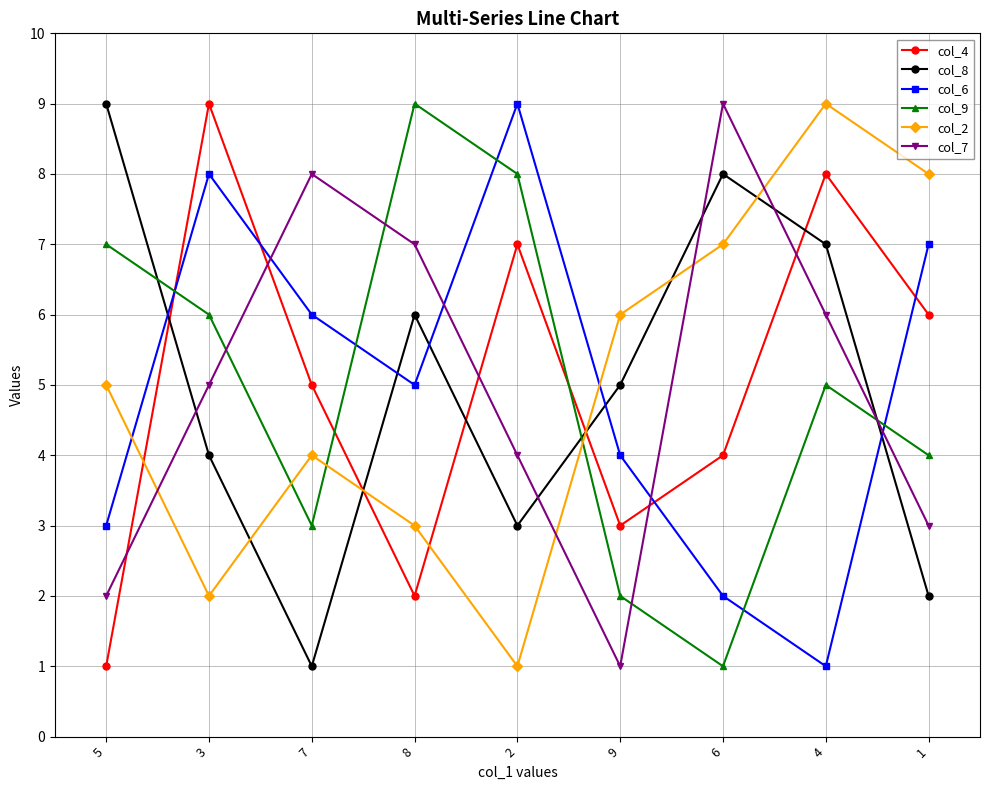

The col_6 series shows 7 at 1. True or false?

True